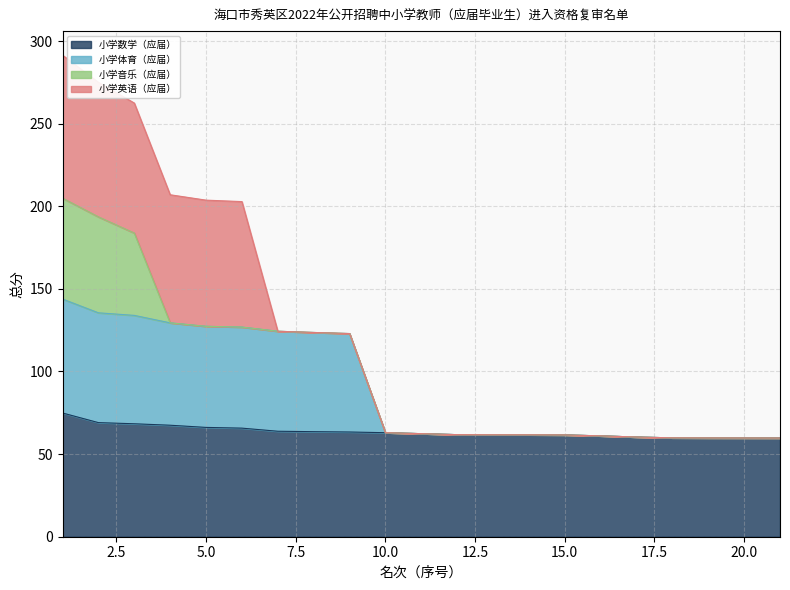

True or false: 小学体育（应届） and 小学数学（应届） cross at least once.

False